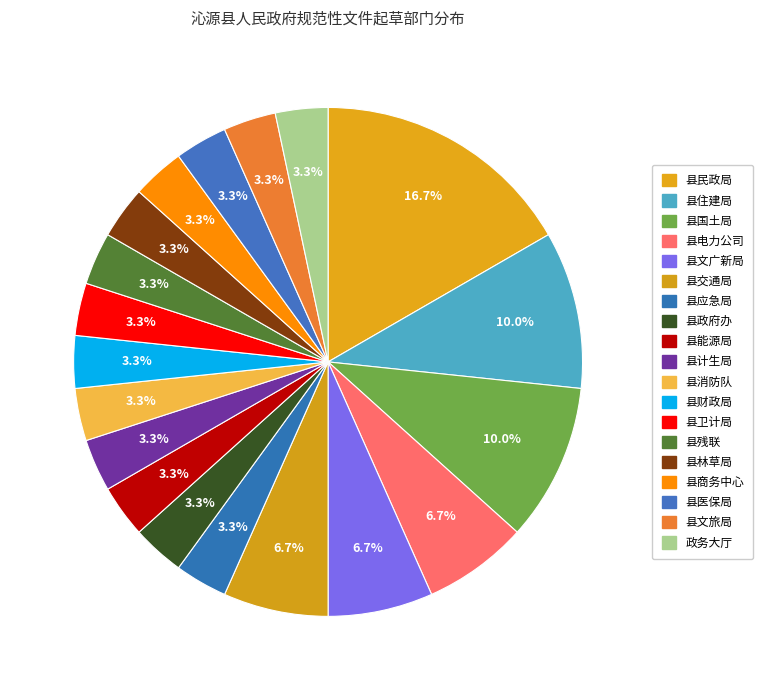

What portion of the pie excludes 县财政局?

96.7%